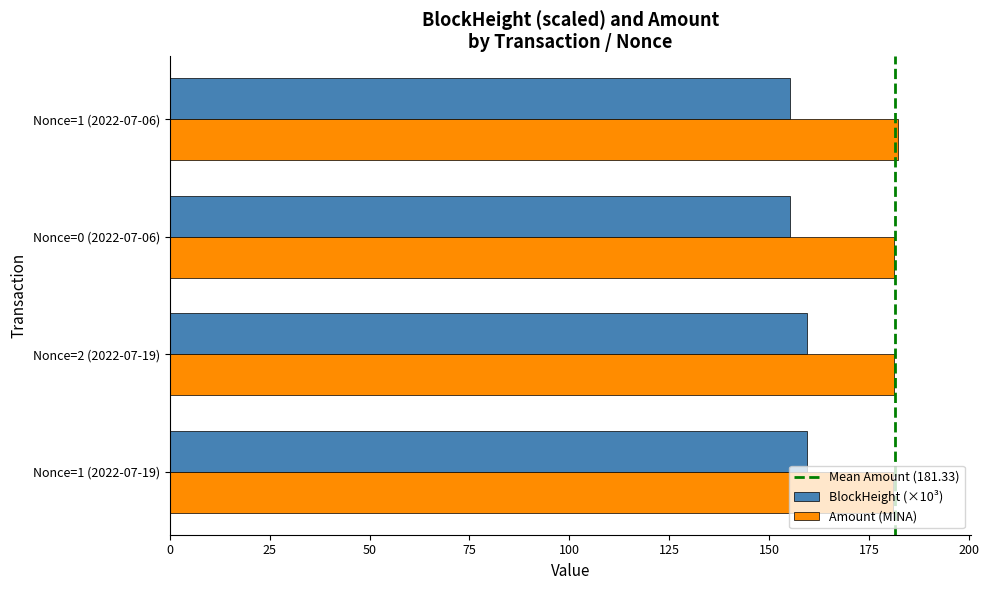

What is the total value across all series at Nonce=1 (2022-07-19)?

340.3